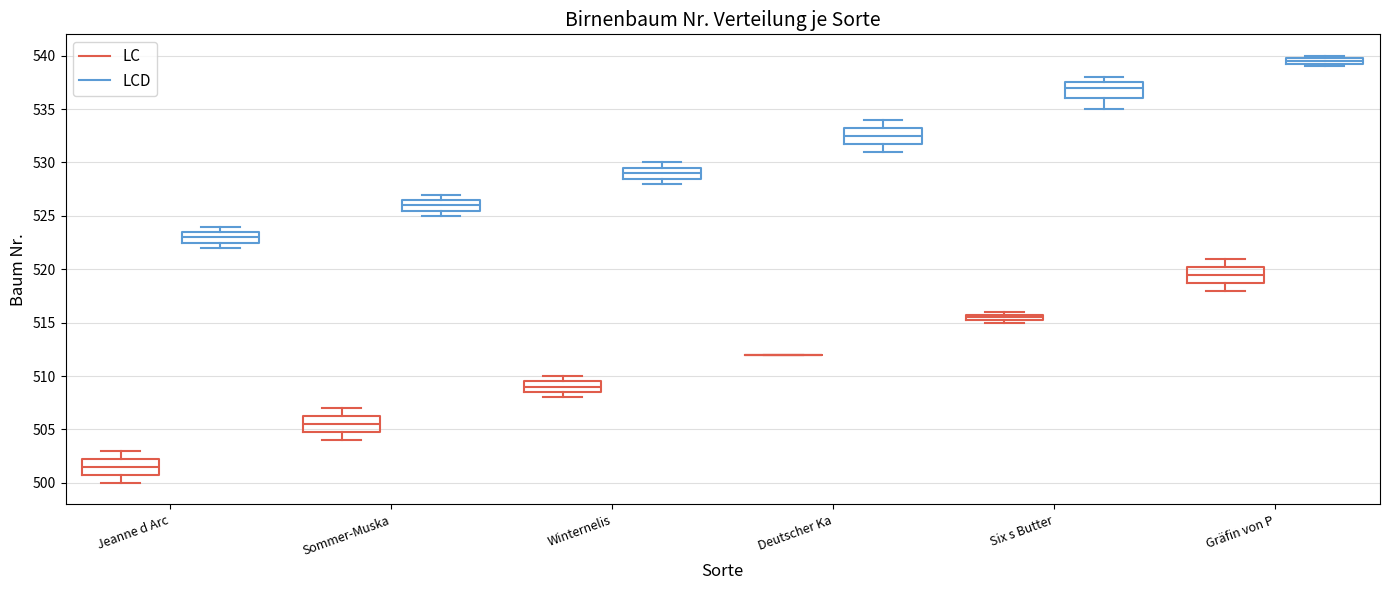

Where does the lower whisker of the box for Sommer-Muska (LC) end on the y-axis? The values are not printed on the chart, so give them approximately, as read against the axis.

504.0